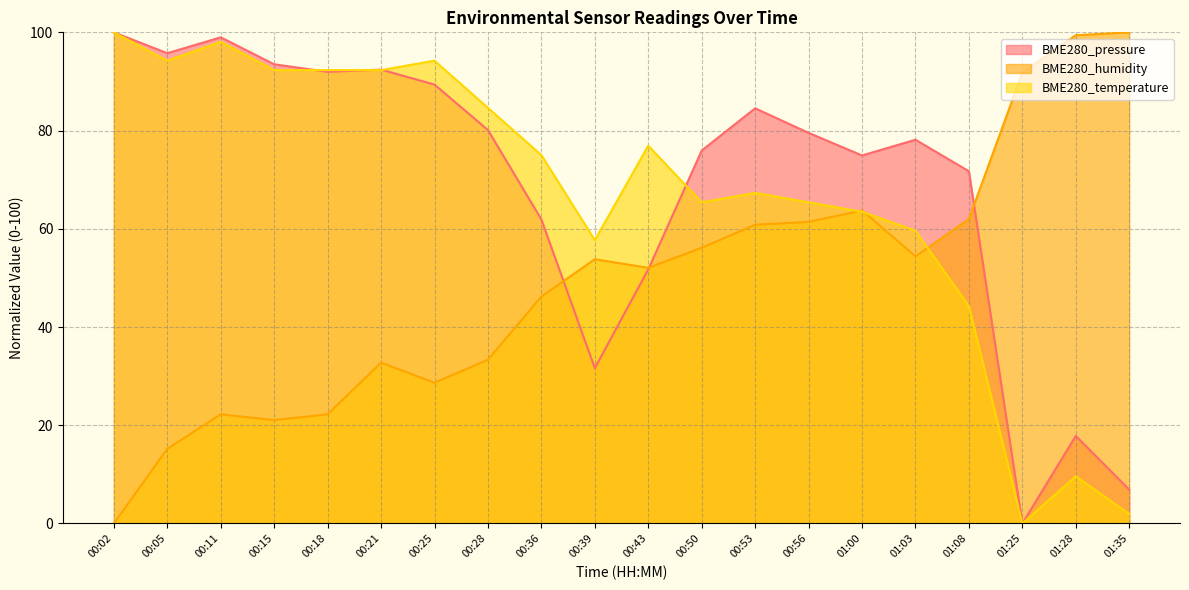

Between which two adjacent categories do BME280_pressure and BME280_temperature first intersect?

00:15 and 00:18